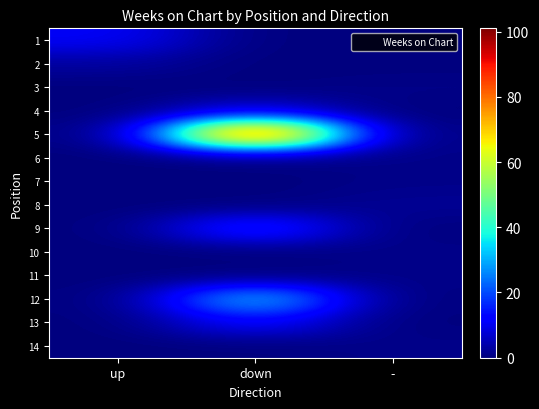

Count the number of data series in this chart.

14